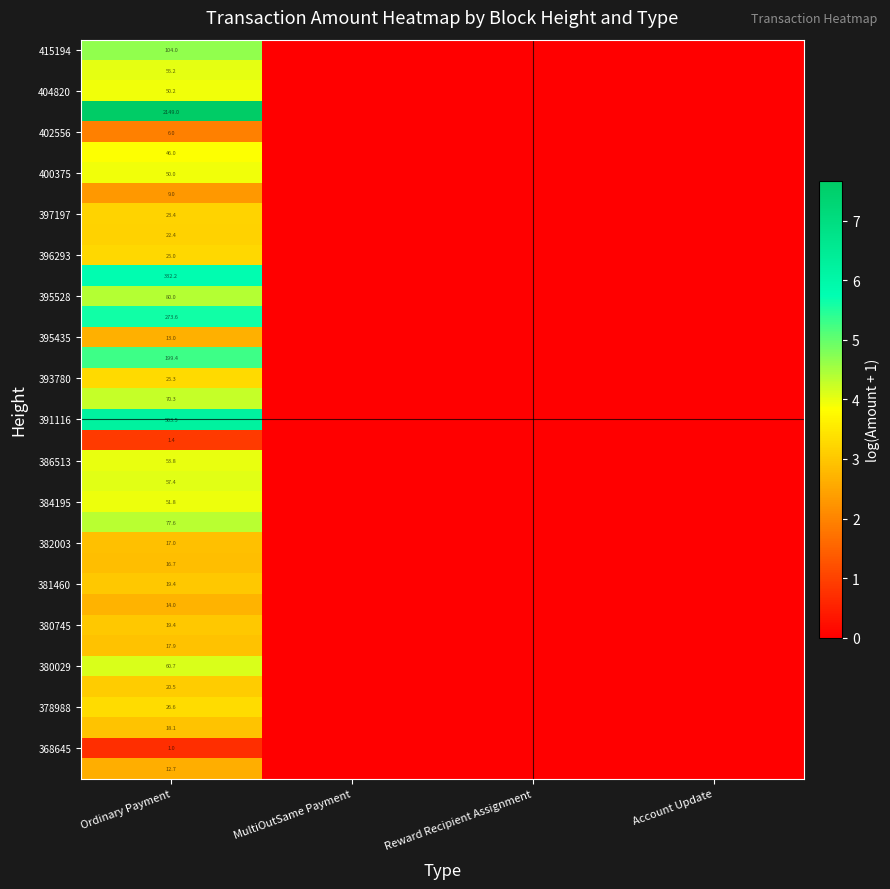

What is the spread (max minus min) of values at Ordinary Payment?

2148.0